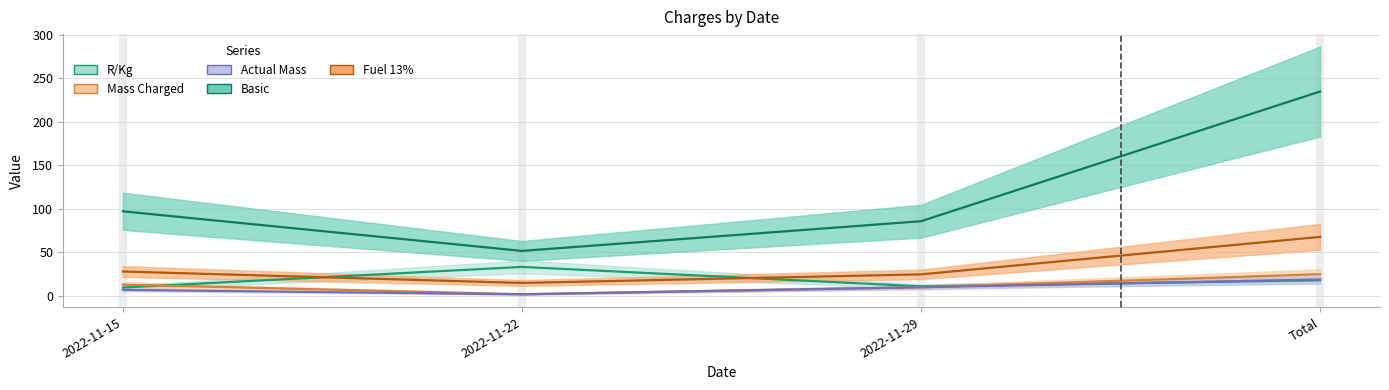

How many data points in Fuel 13% are above 28?

2